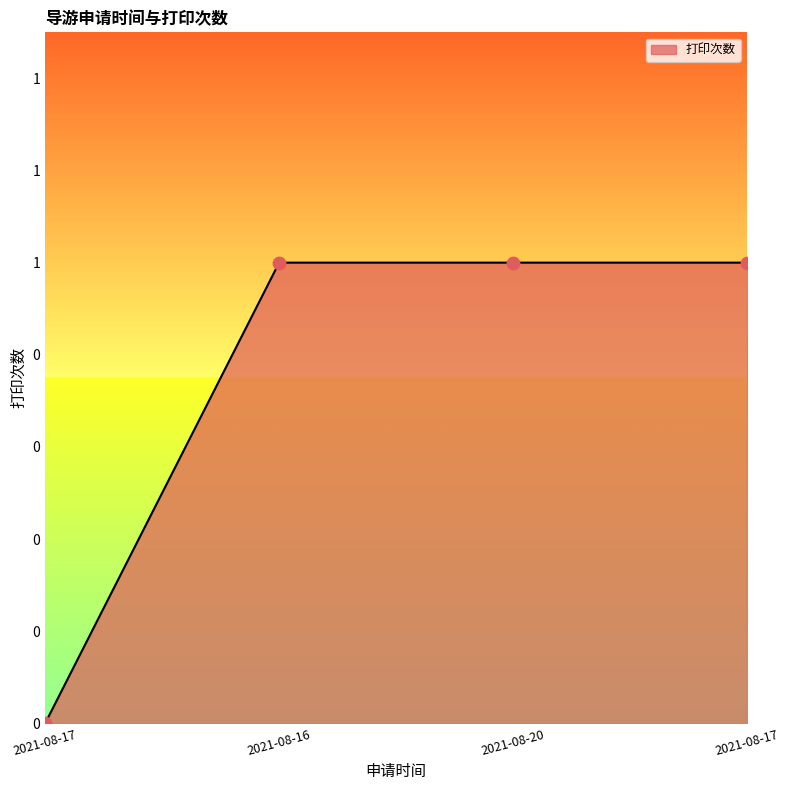

Between 2021-08-16 and 2021-08-17, which is larger?

2021-08-16